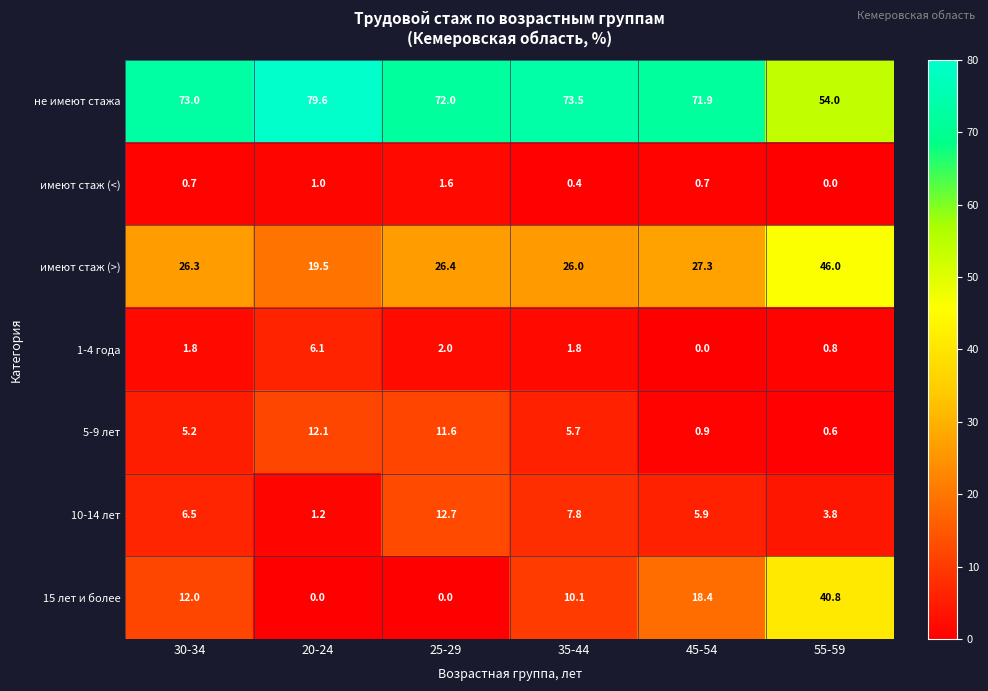

Is it true that 10-14 лет equals 7.8 at 35-44?

True